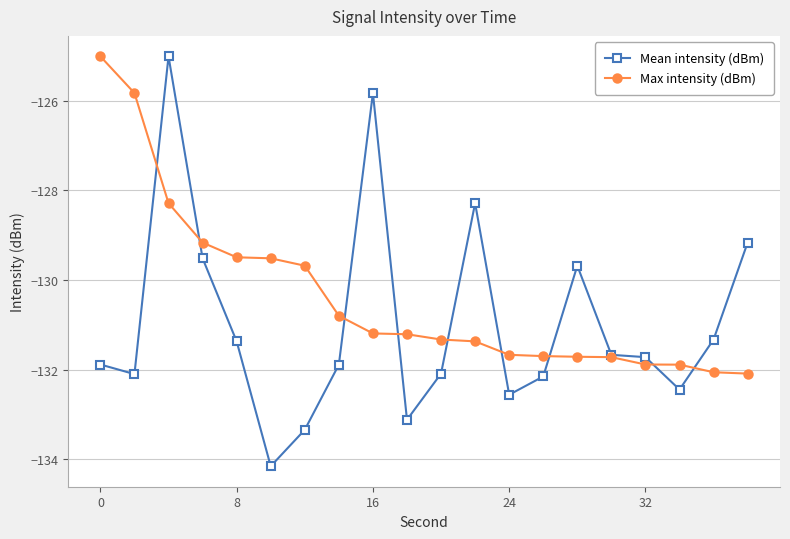

What is the maximum value for Max intensity (dBm)?

-125.0